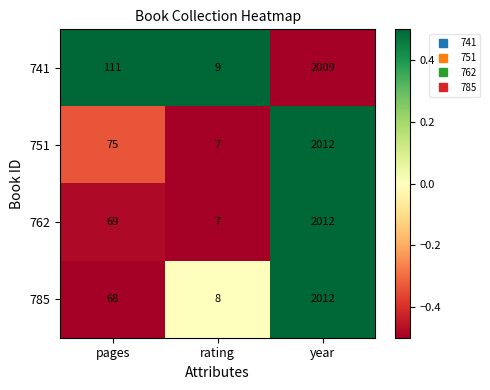

The 762 series shows 7 at rating. True or false?

True